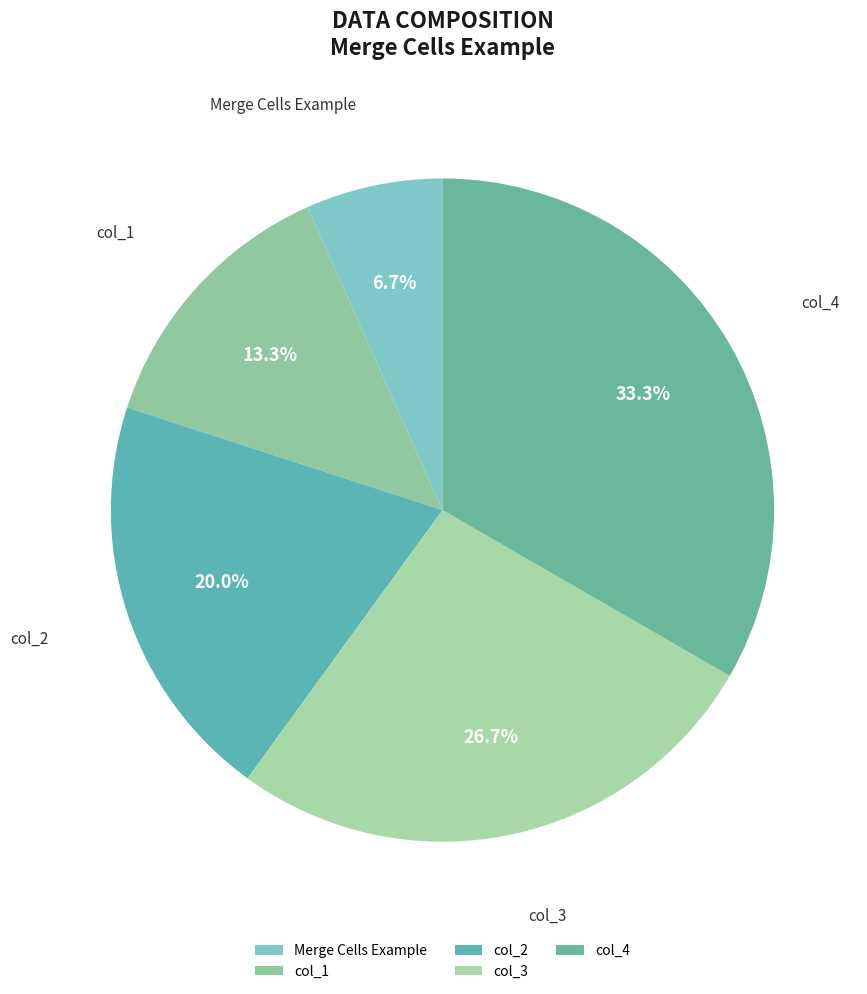

Combined, do Merge Cells Example and col_4 account for over 50%?

No